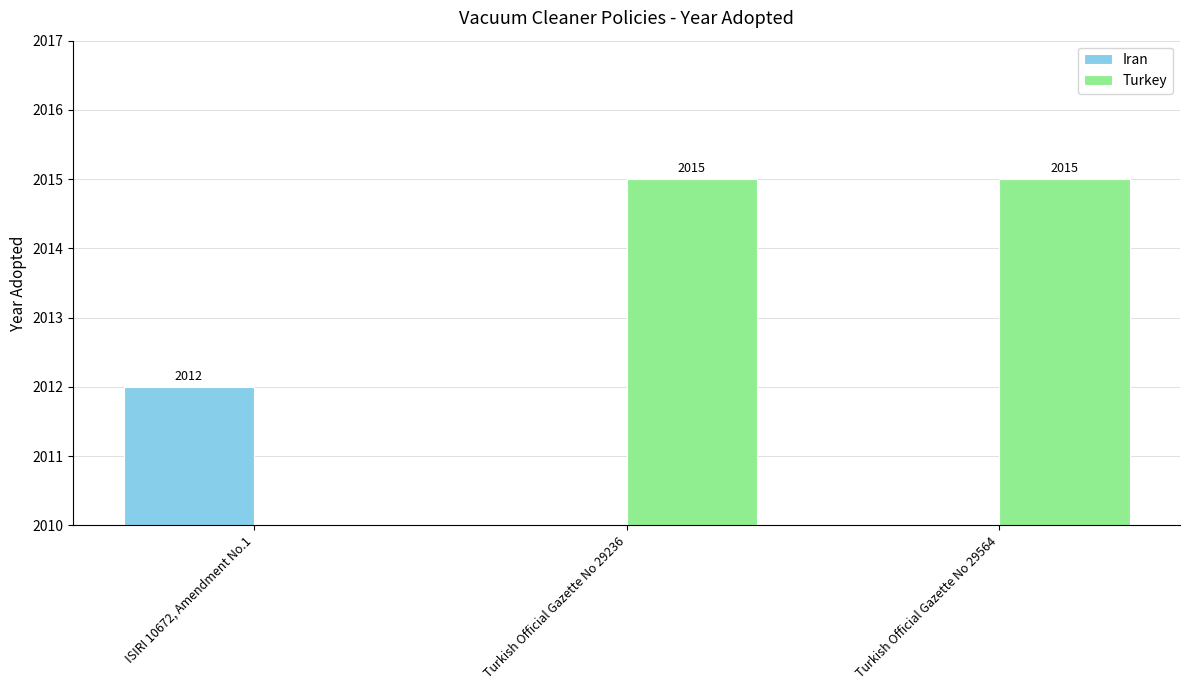

What is the maximum value for Iran?

2012